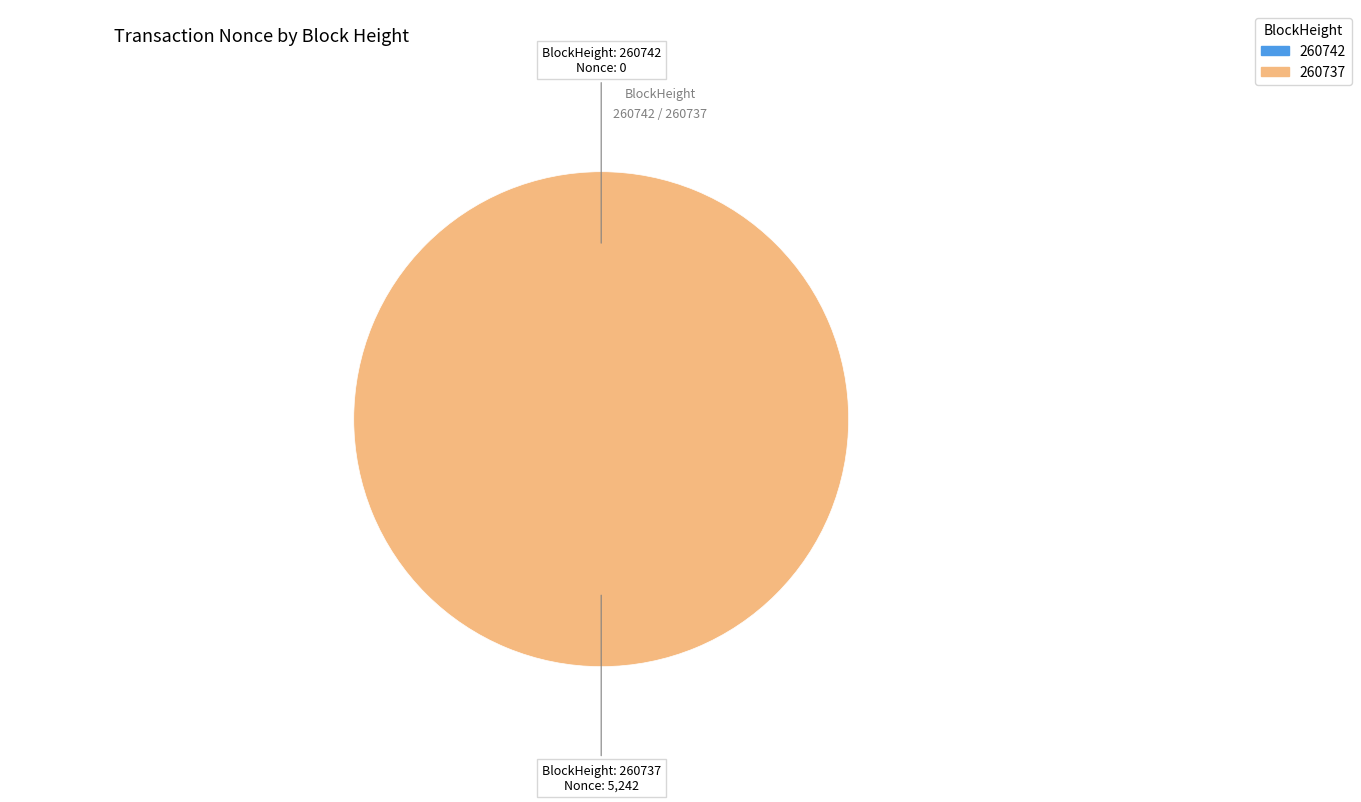

Is 260737 the majority of the pie?

Yes